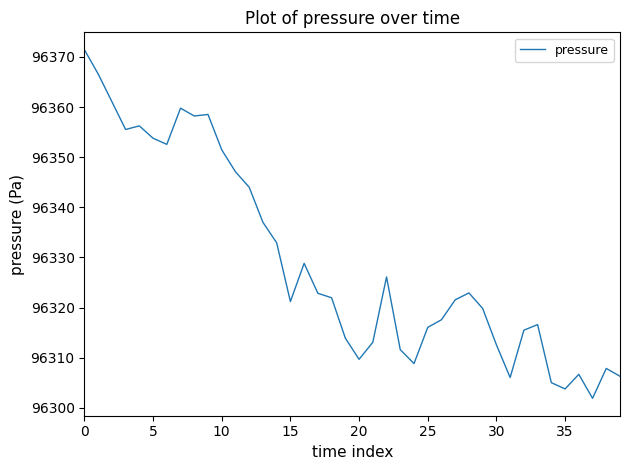

What is the minimum value shown in the chart?

96301.9